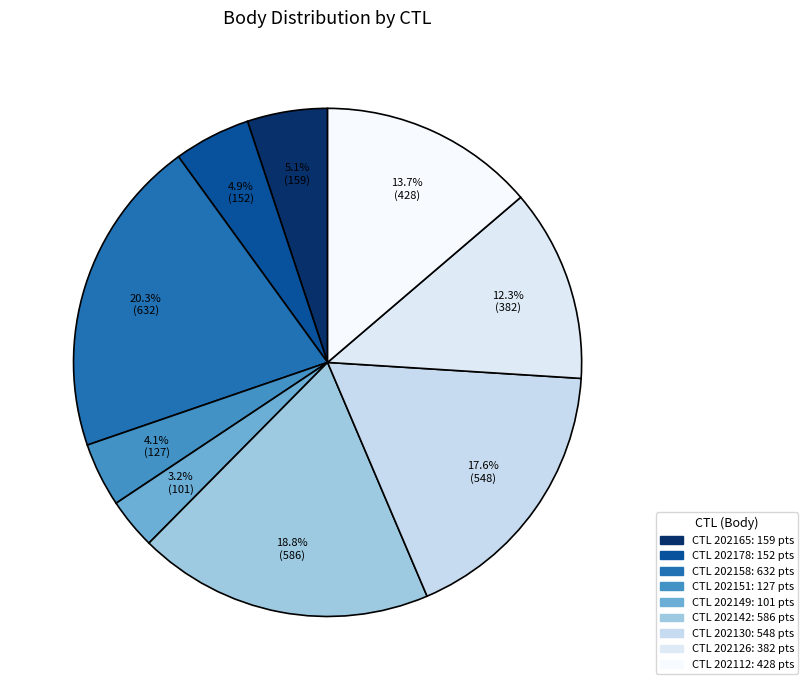

How many segments does this pie chart have?

9